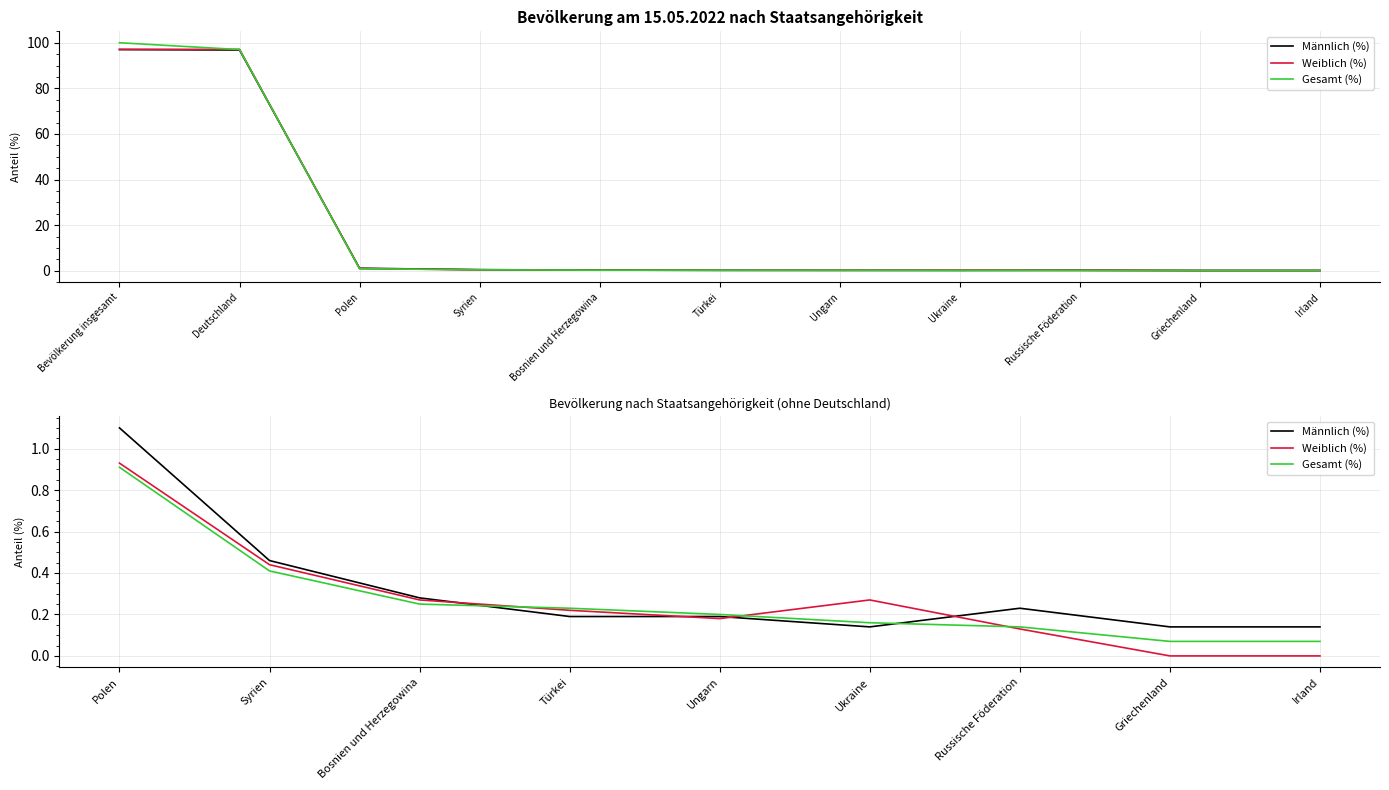

What is the highest value of the Gesamt (%) series?

0.9